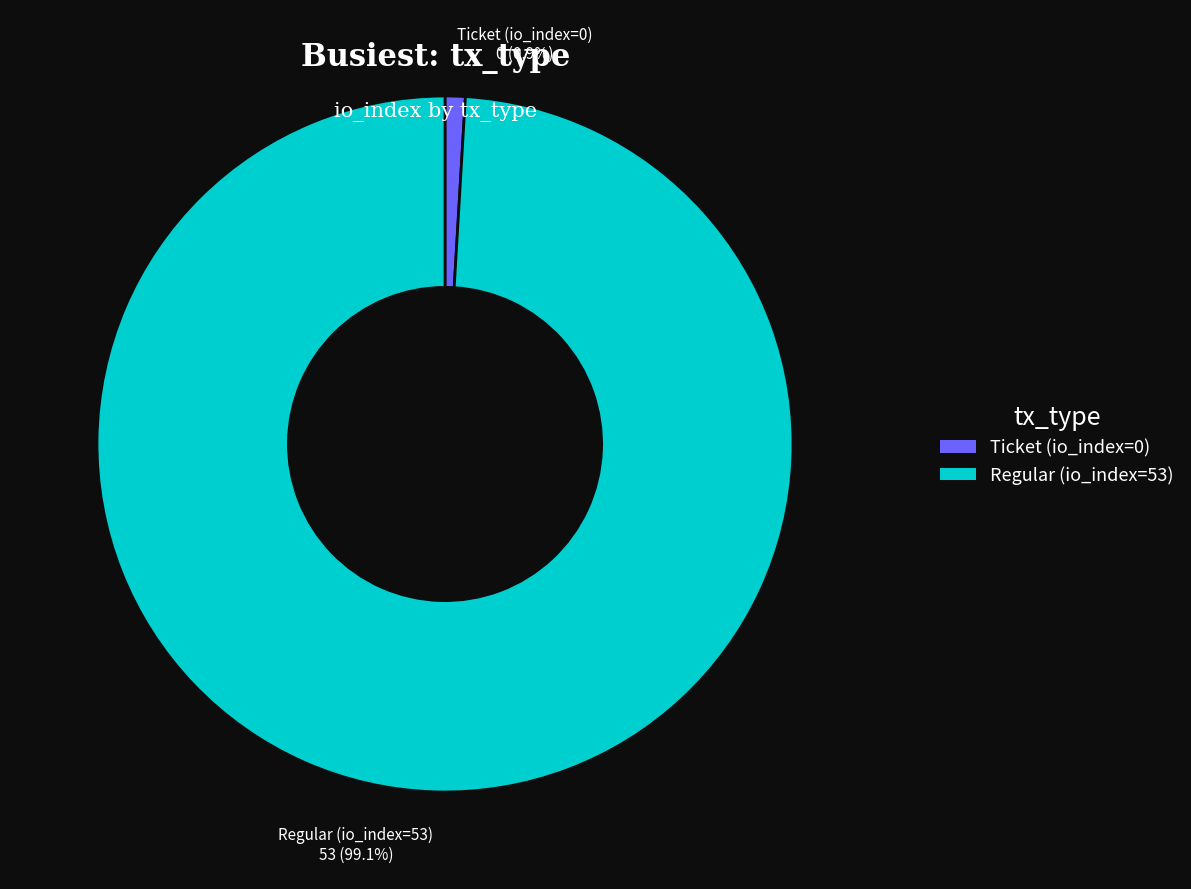

Combined, do Ticket (io_index=0) and Regular (io_index=53) account for over 50%?

Yes